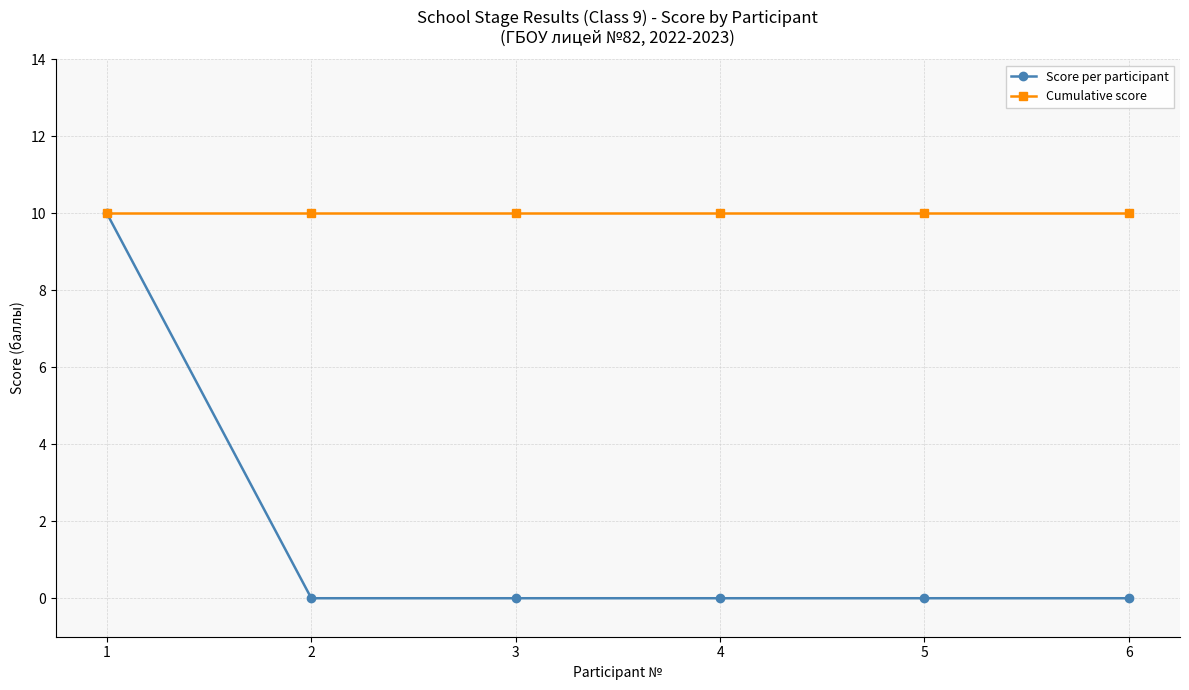

At how many categories does at least one series exceed 6?

6